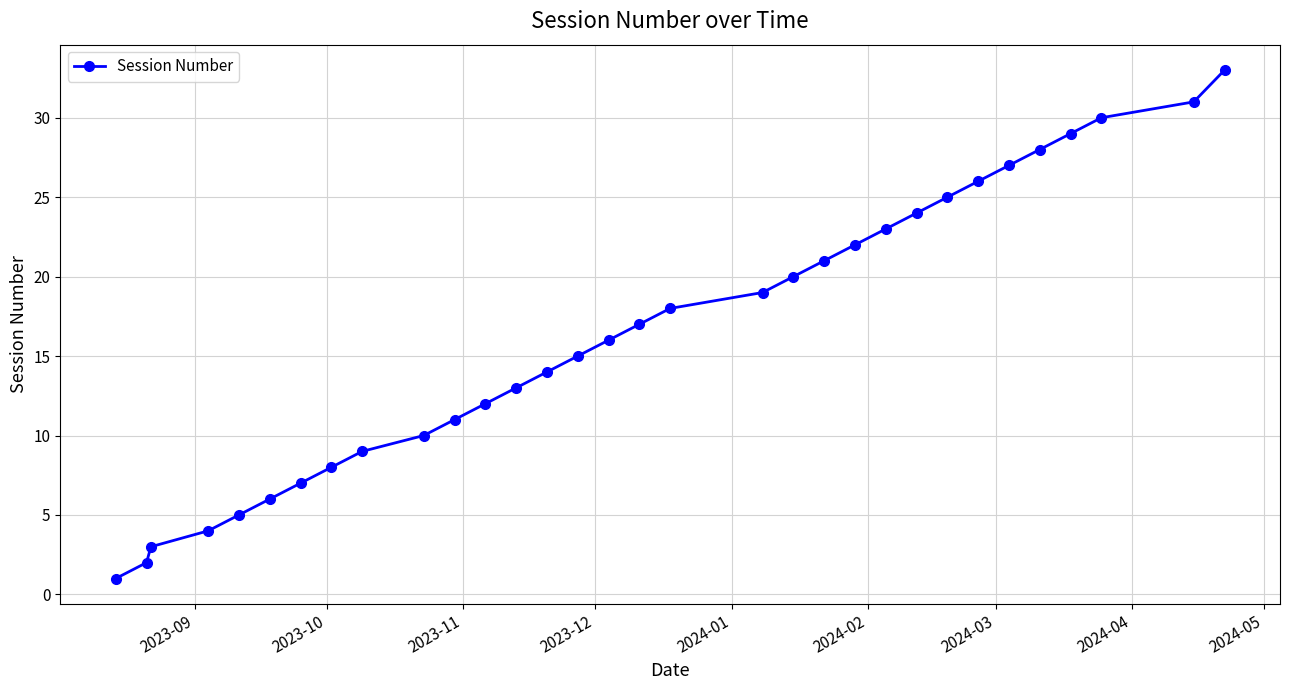

What is the sum of all values?

529